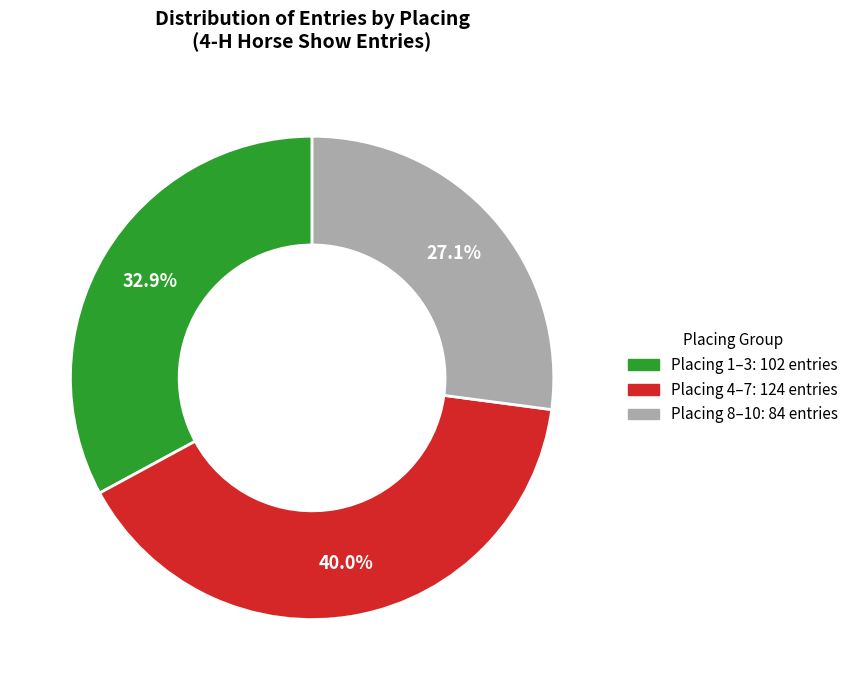

Is there a majority slice in this chart?

No